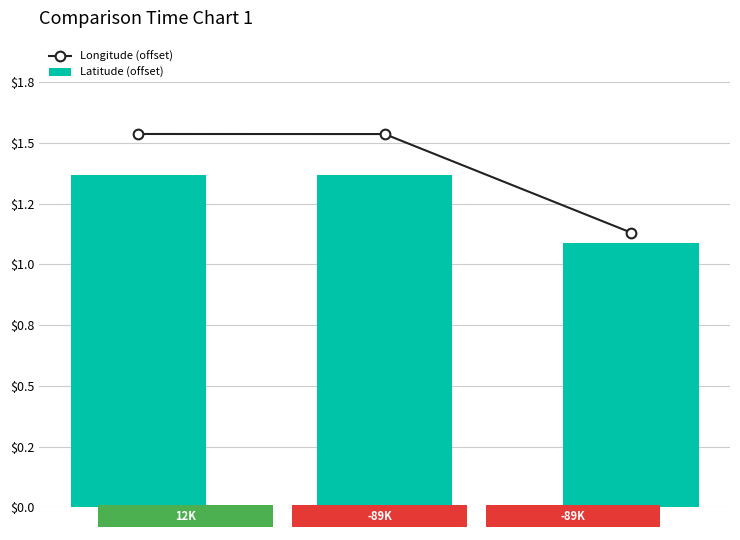

Where is Latitude (offset) nearest to the value 1?

108298